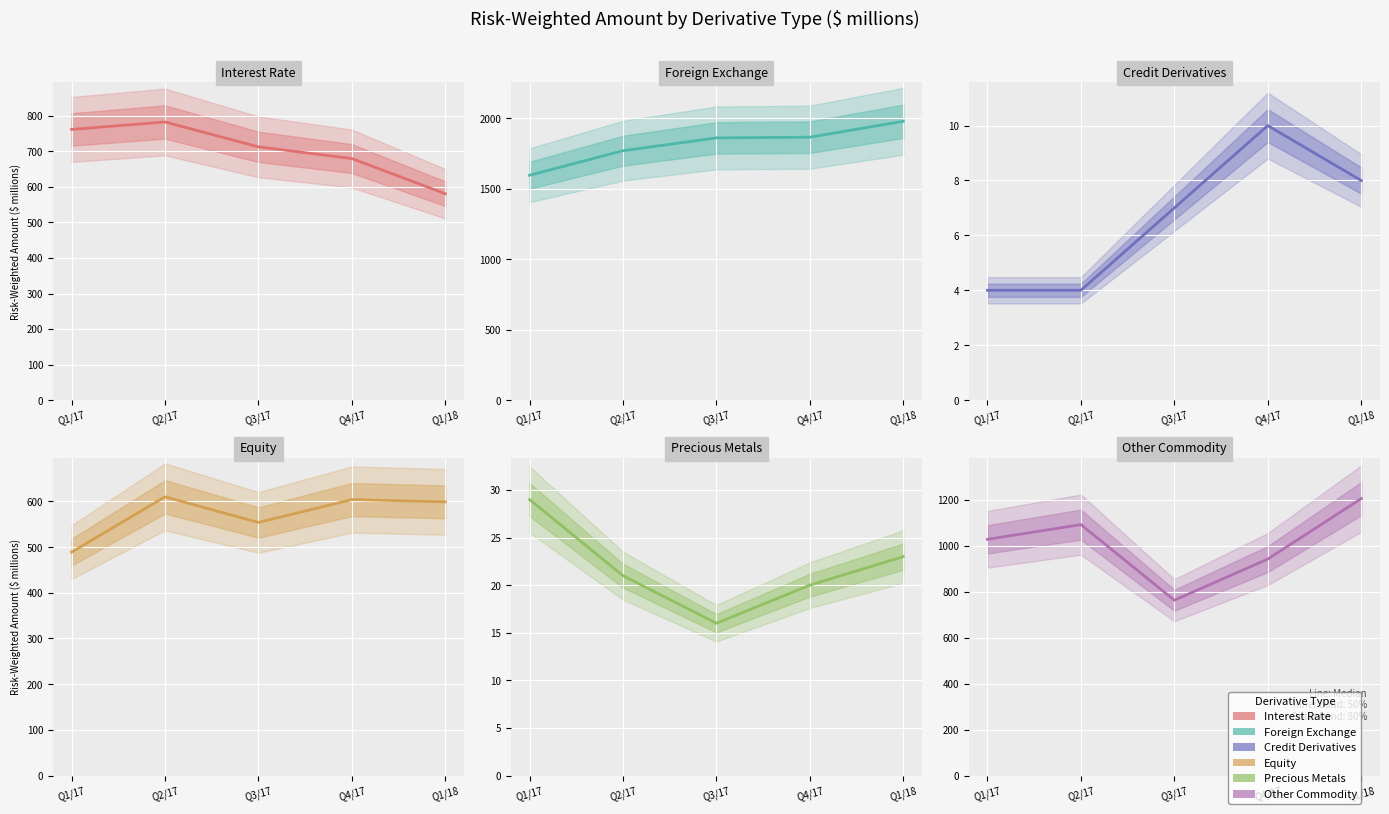

What value does the Credit Derivatives series have at Q4/17?

10